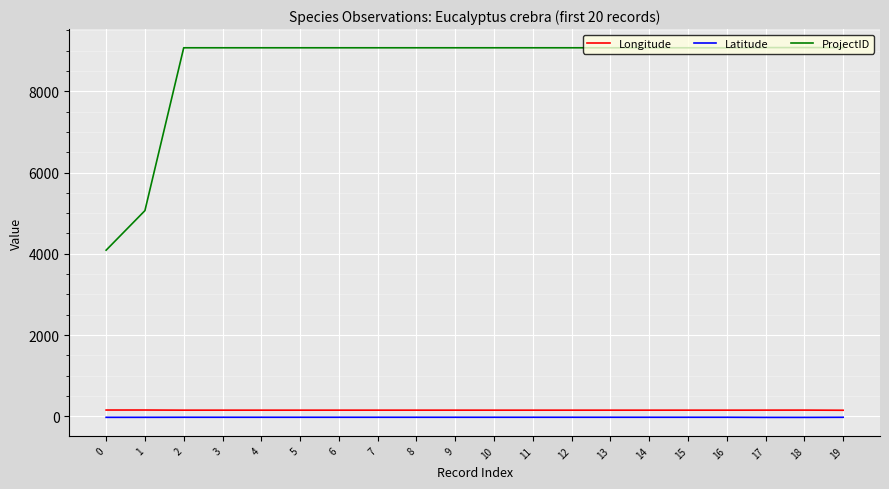

At how many categories does at least one series exceed 7270?

18